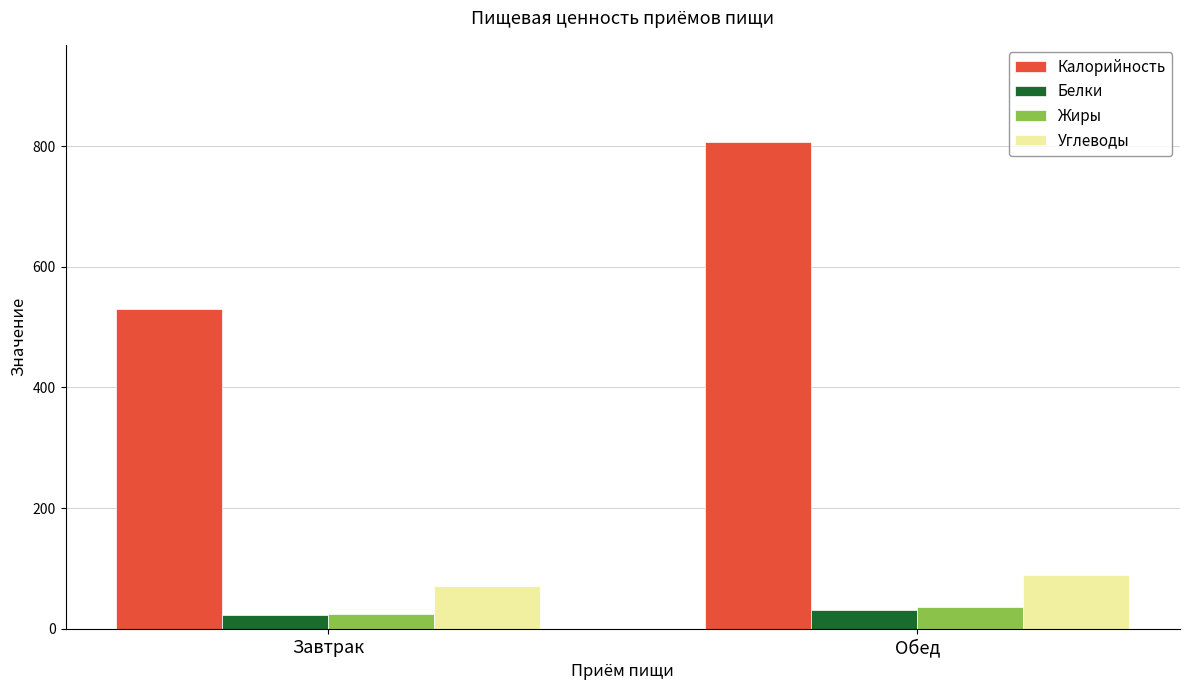

What is the average value of the Жиры series?

29.9